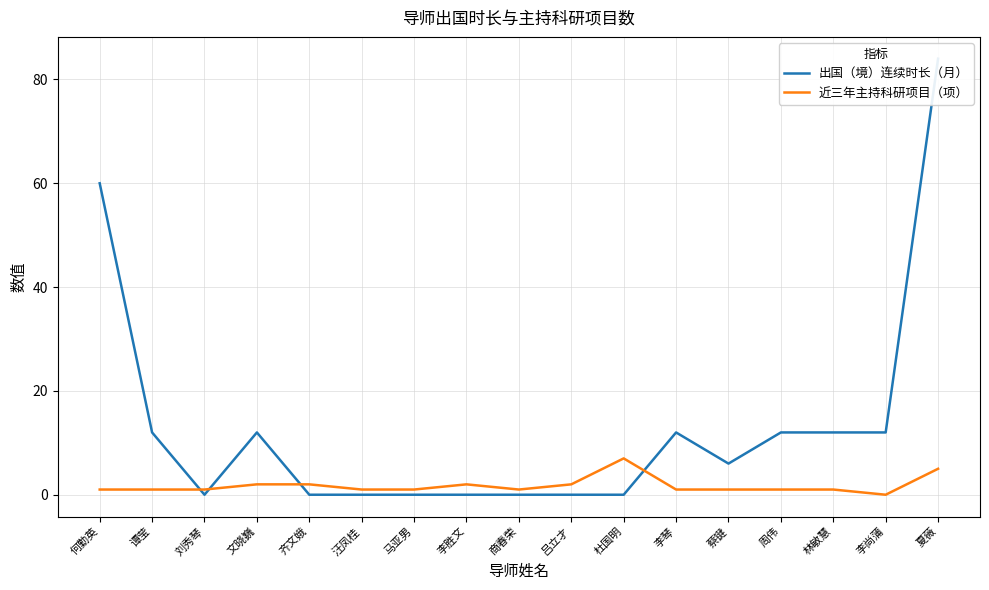

How many times do 近三年主持科研项目（项） and 出国（境）连续时长（月） cross each other?

4